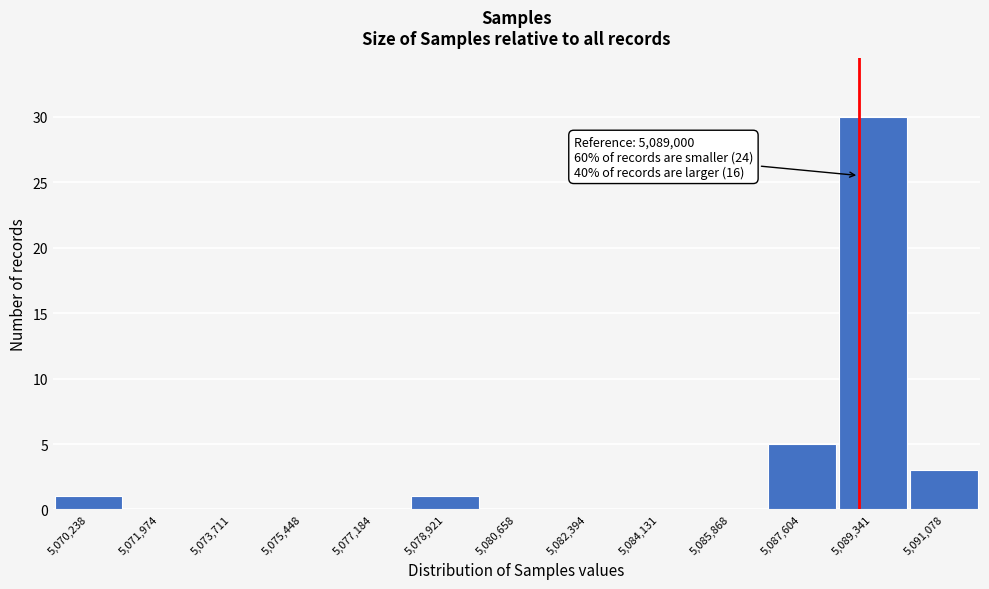

Over which range of the x-axis is the bar tallest?

5088400 to 5090200